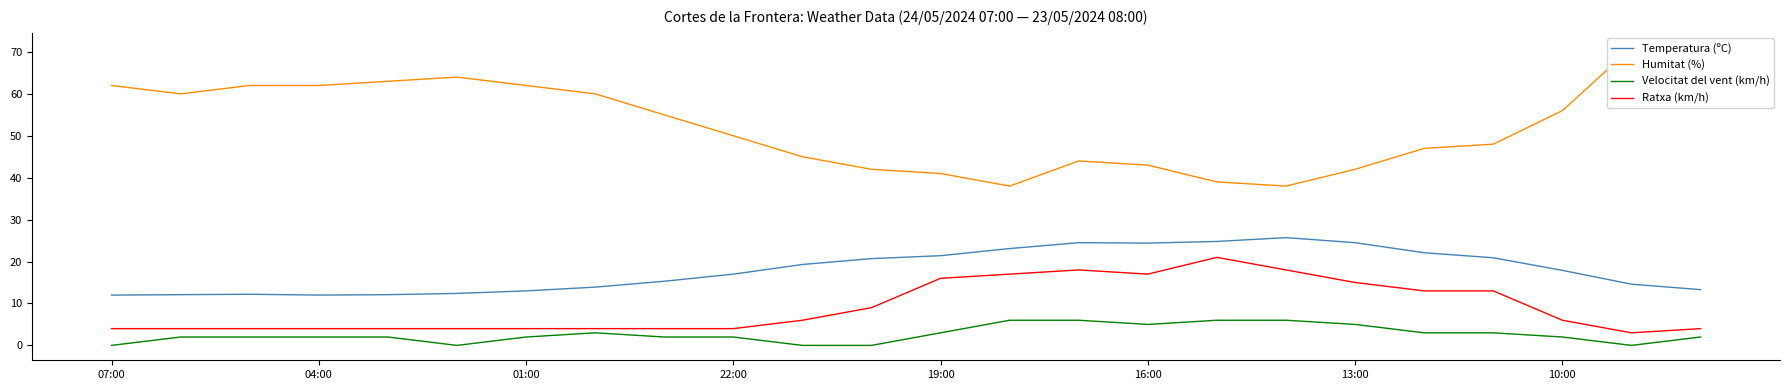

The Ratxa (km/h) series shows 15.0 at 13:00. True or false?

True